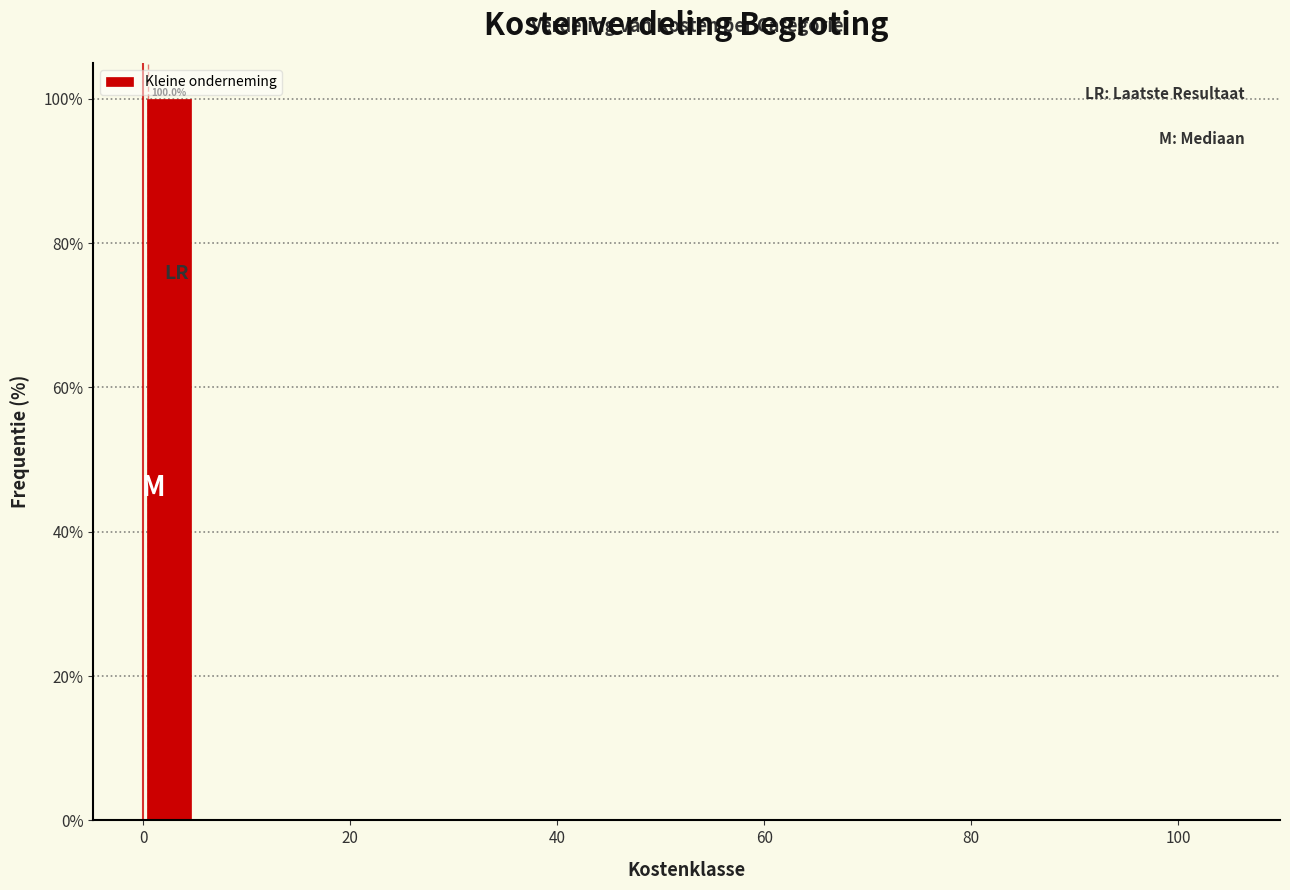

Around what value on the x-axis is the tallest bar? Give the approximate position of its centre, as read against the axis.

2